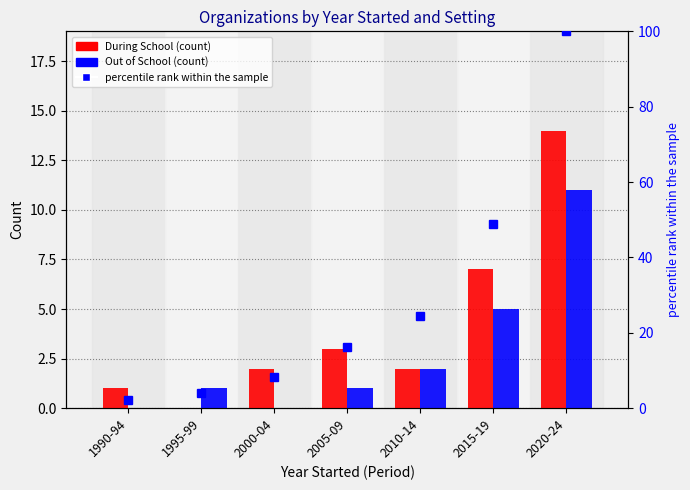

Reading left to right, transcribe all the data shown in this chart.

During School: 1990-94=1.0	1995-99=0.0	2000-04=2.0	2005-09=3.0	2010-14=2.0	2015-19=7.0	2020-24=14.0
Out of School: 1990-94=0.0	1995-99=1.0	2000-04=0.0	2005-09=1.0	2010-14=2.0	2015-19=5.0	2020-24=11.0
percentile rank within the sample: 1990-94=2.0	1995-99=4.1	2000-04=8.2	2005-09=16.3	2010-14=24.5	2015-19=49.0	2020-24=100.0